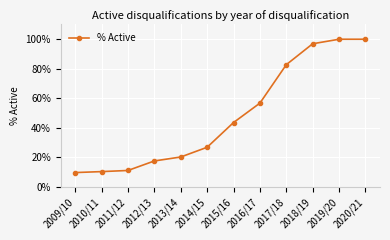

Is this an area chart (filled region under the line)?

No